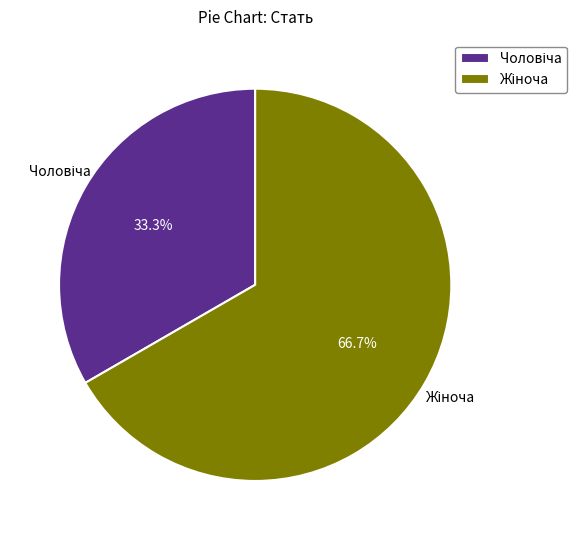

Is there any slice that represents more than half of the pie?

Yes